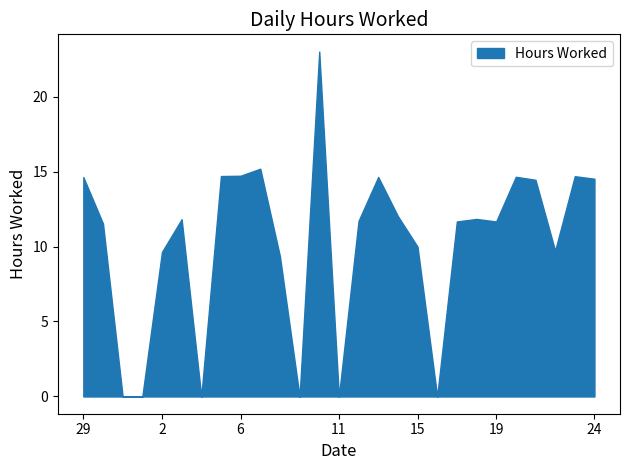

Read the value at 6.

14.7